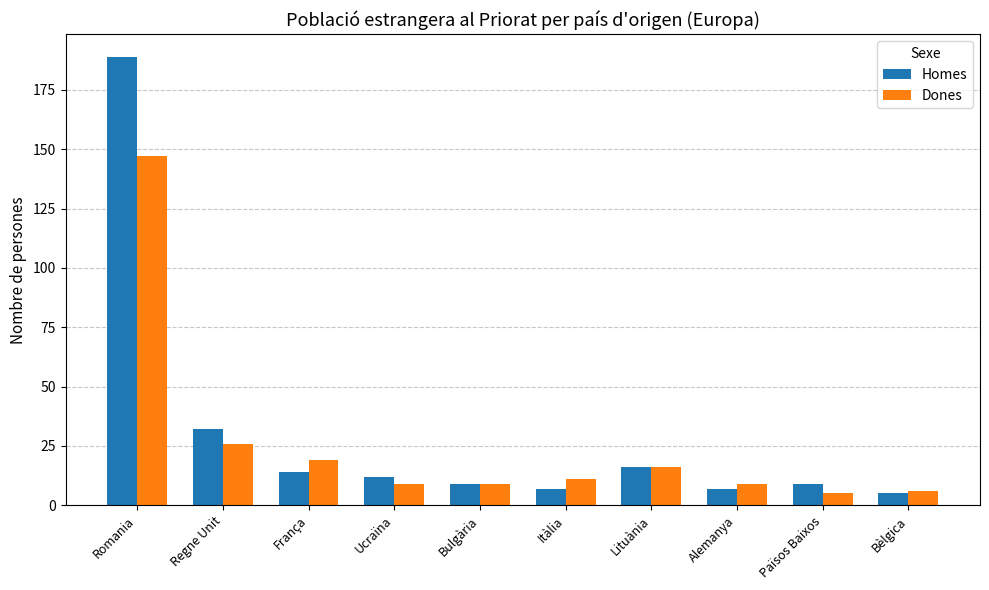

What is the label of the 10th bar from the left?

Bèlgica